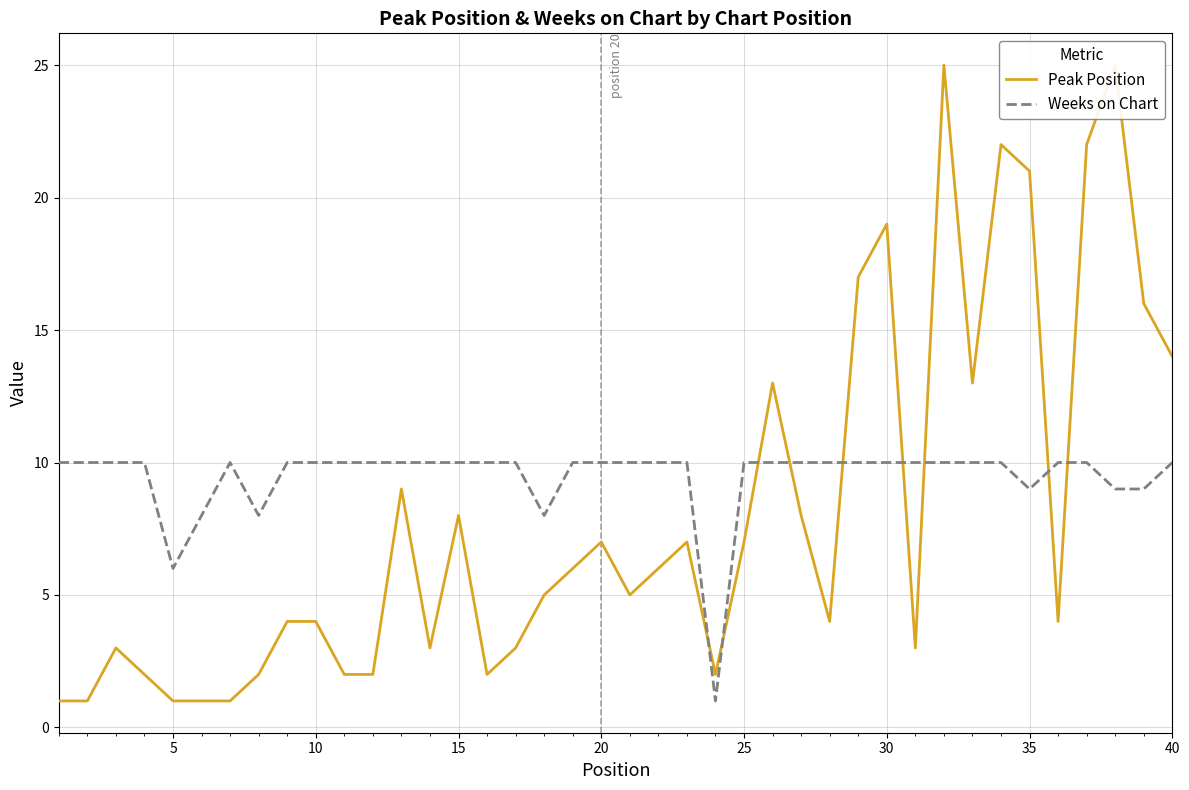

At which label is Weeks on Chart closest to 5?

5